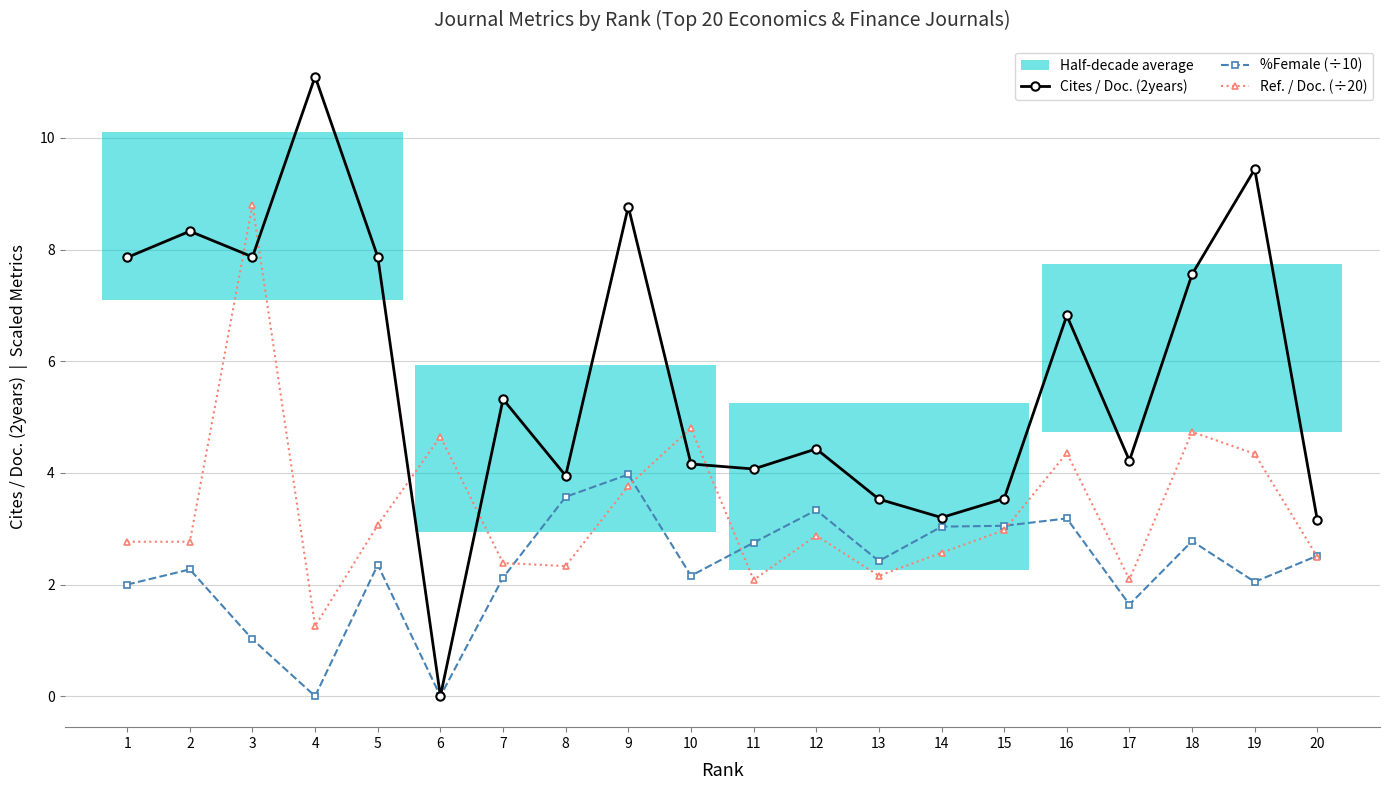

Which has a higher value, 18 or 10?

18